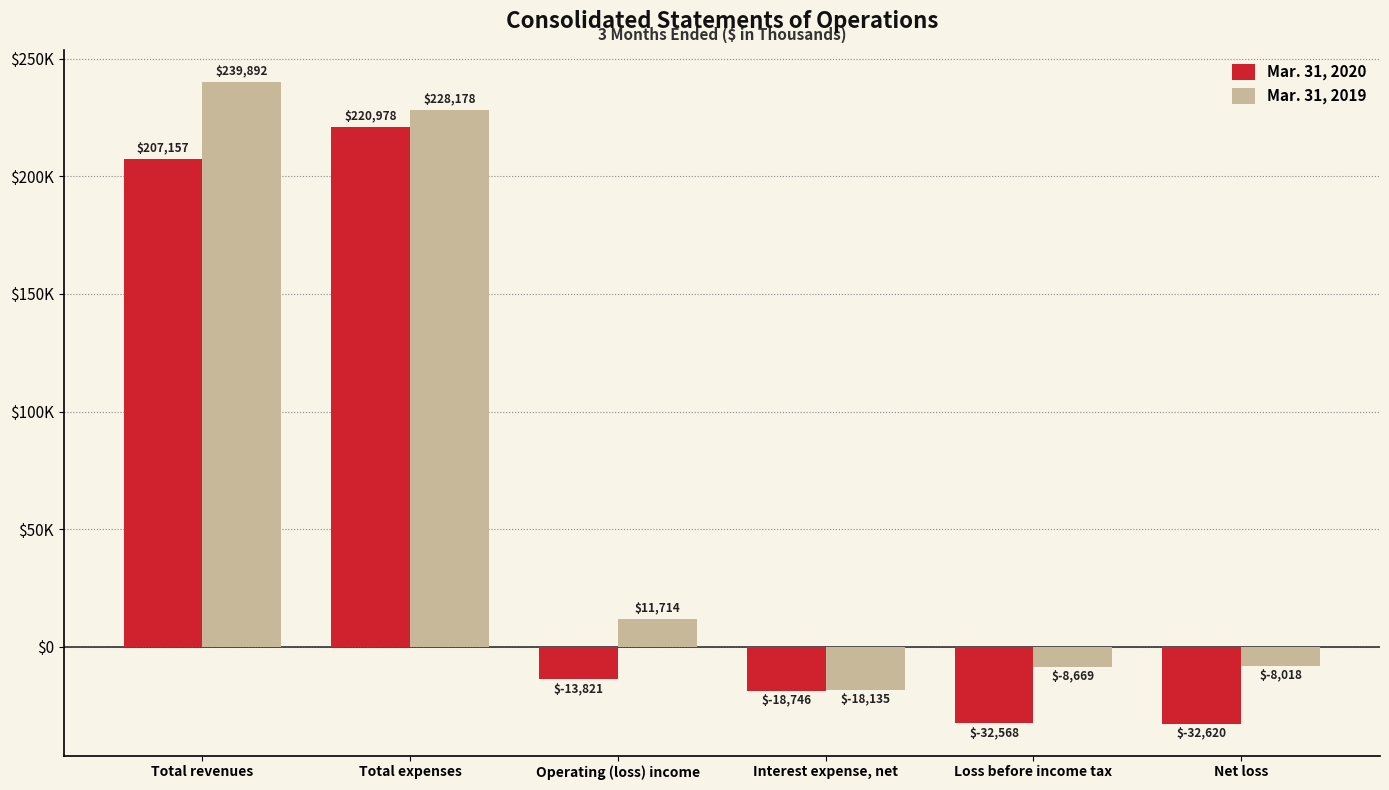

Which series has the largest range (max minus min)?

Mar. 31, 2019